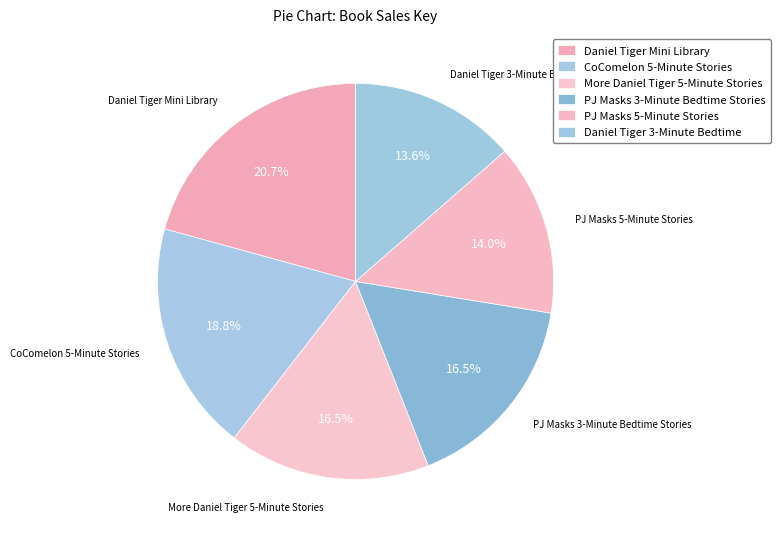

Is the sum of Daniel Tiger 3-Minute Bedtime and Daniel Tiger Mini Library greater than half?

No